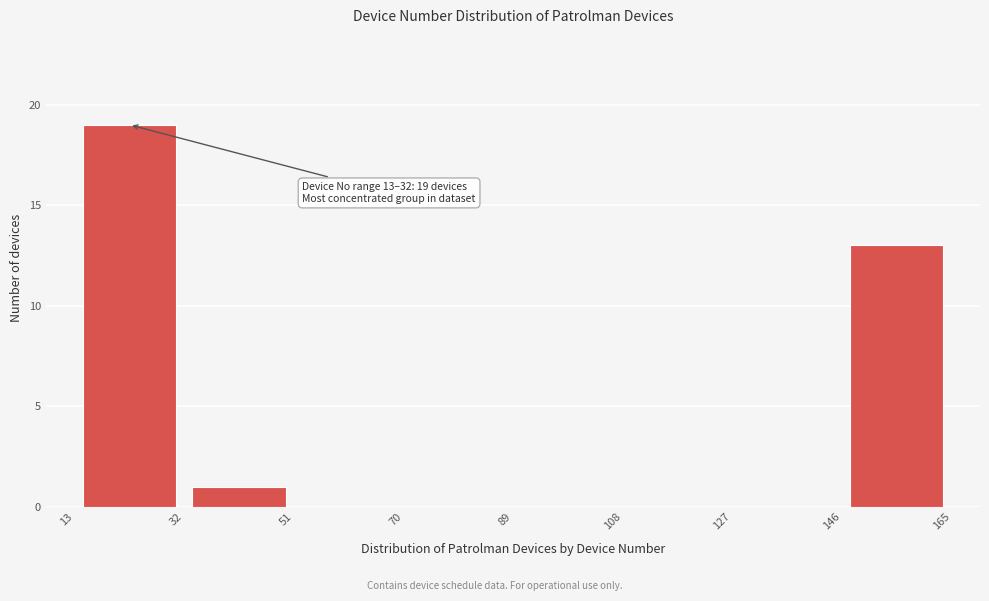

Which range on the x-axis has the tallest bar?

13 to 32